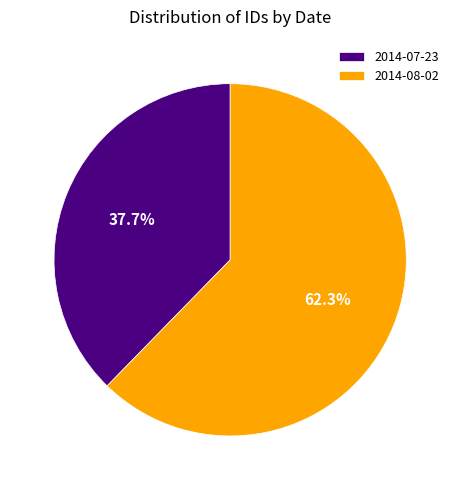

Does 2014-08-02 account for over 50% of the chart?

Yes